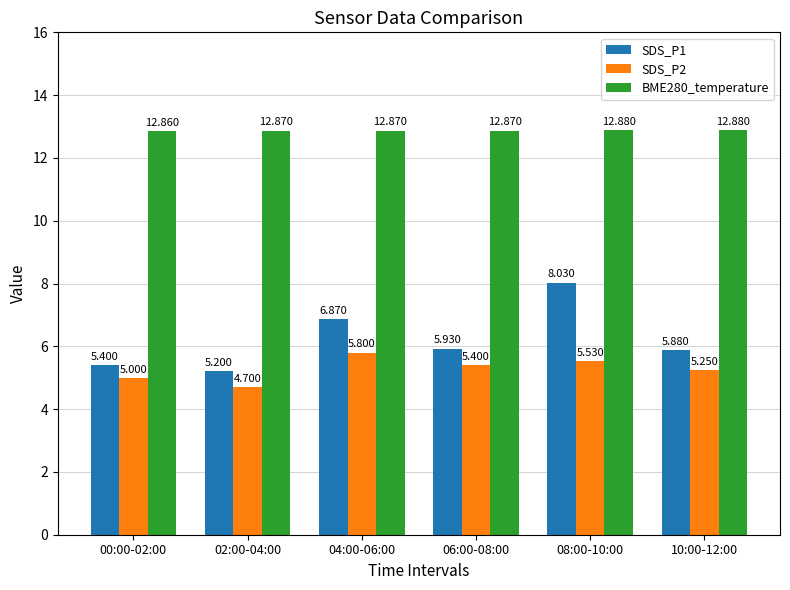

What position from the left is 04:00-06:00?

3